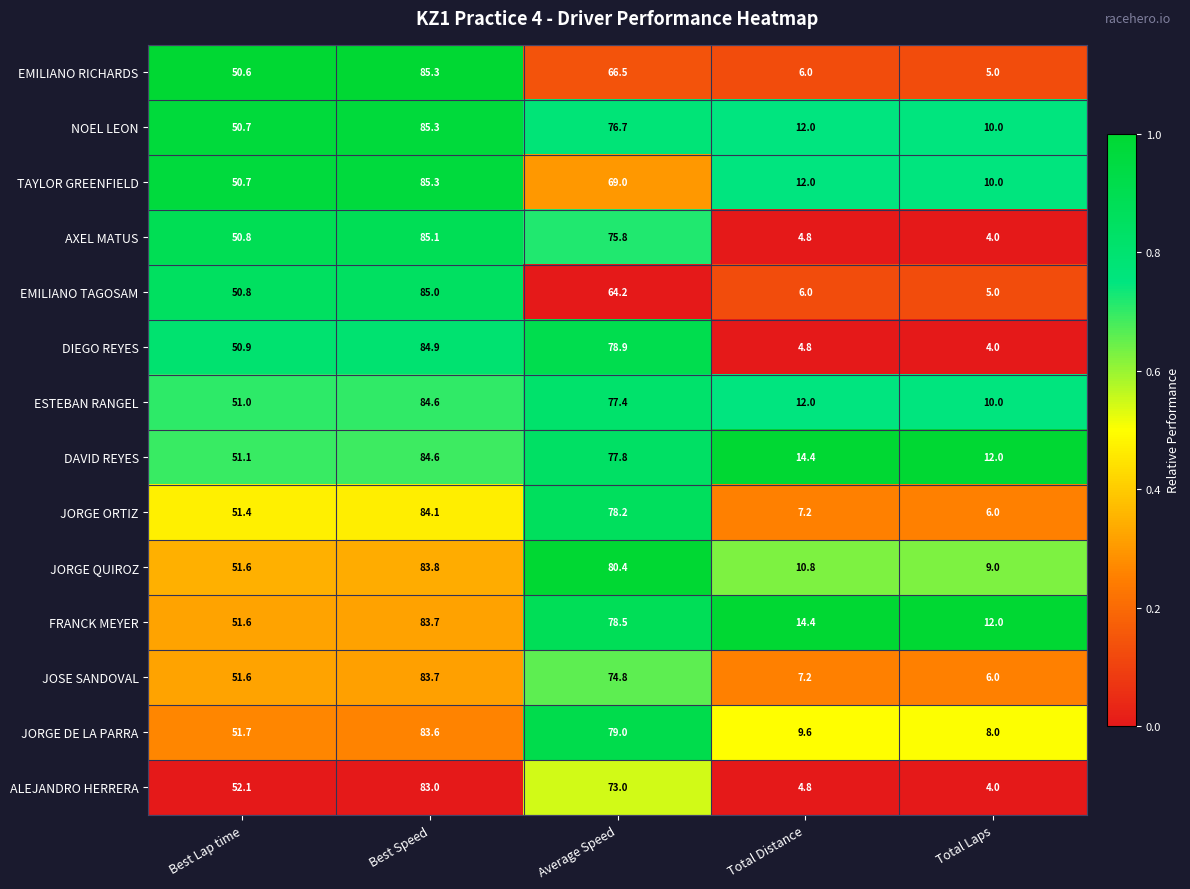

What is the average value of the EMILIANO TAGOSAM series?

42.2